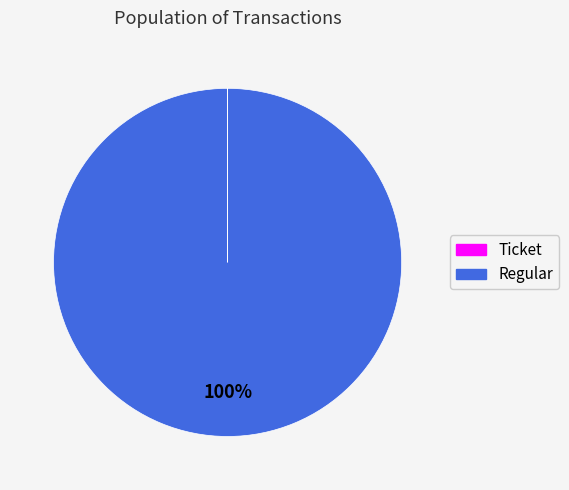

What is the largest slice in the pie chart?

Regular